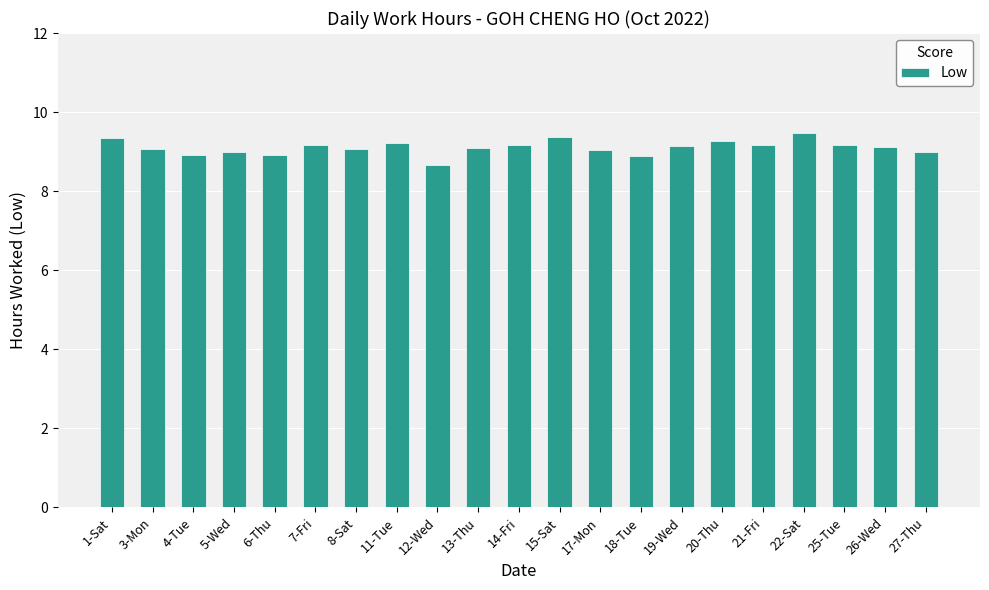

What is the ratio of the value at 14-Fri to the value at 3-Mon?

1.0